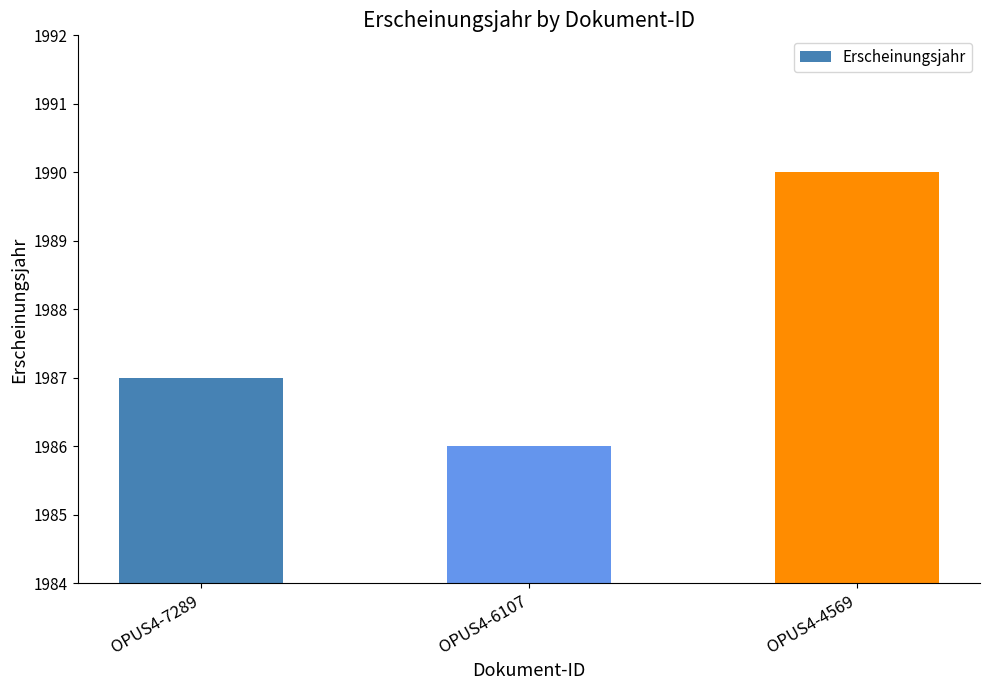

How many bars are there in total?

3